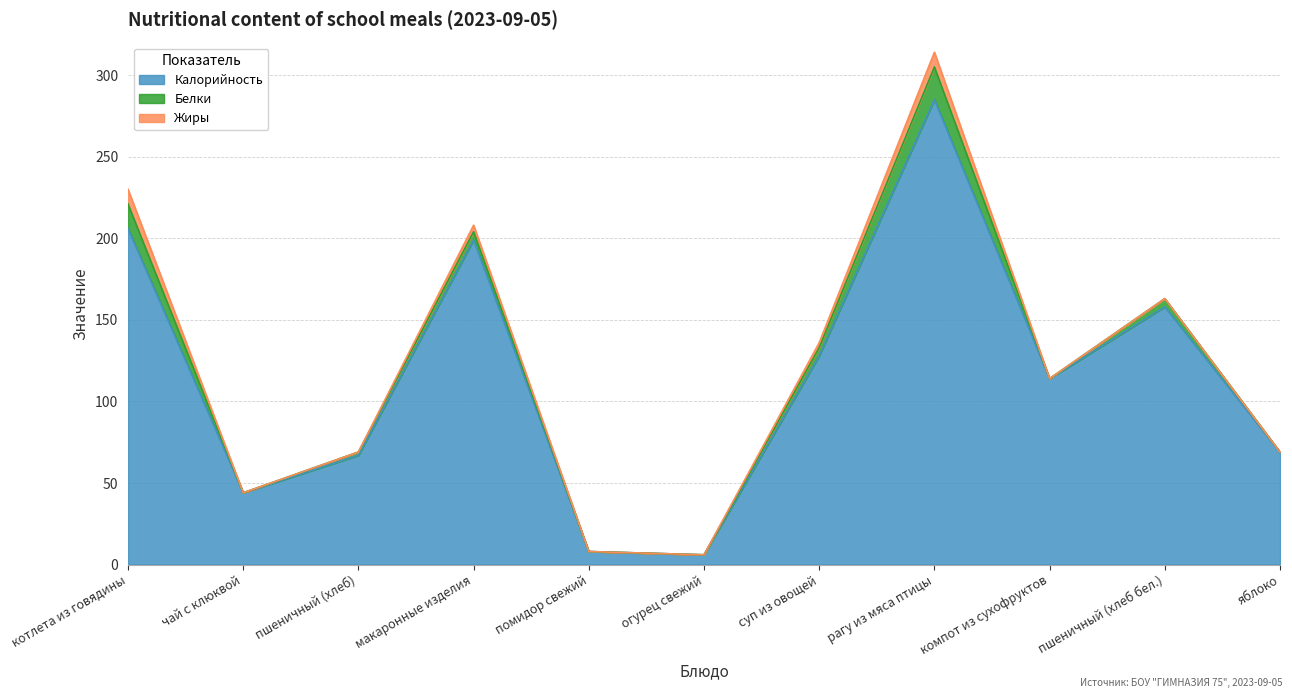

At which label does Жиры reach its peak?

котлета из говядины